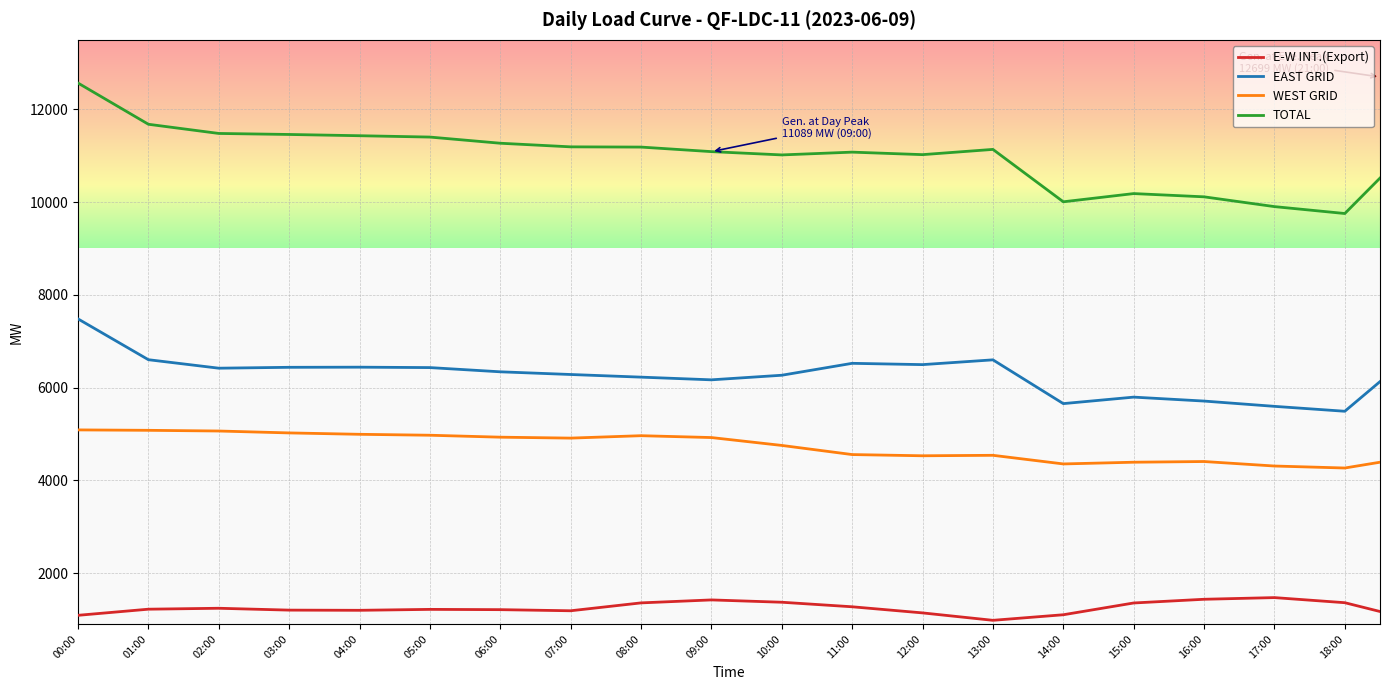

Count the number of data series in this chart.

4